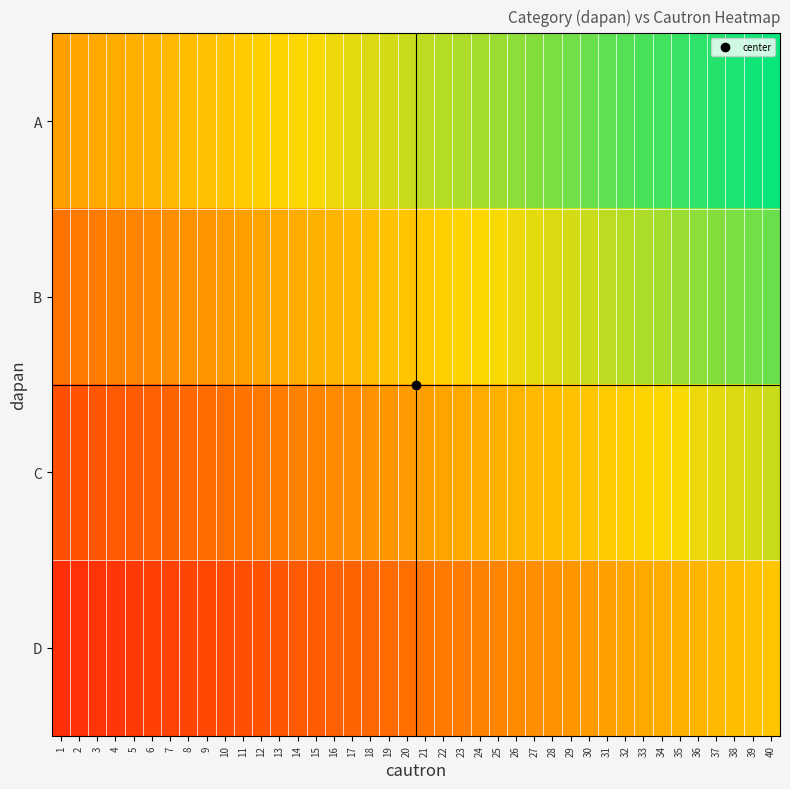

Which category has the lowest value across all series?

2